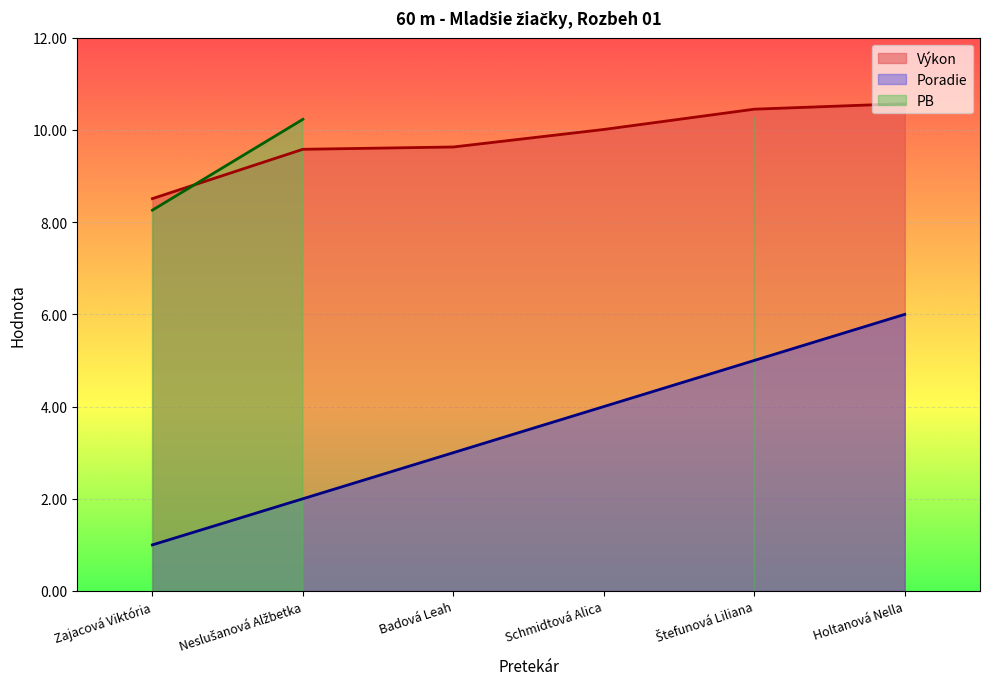

True or false: Poradie has a value of 4.0 at Schmidtová Alica.

True